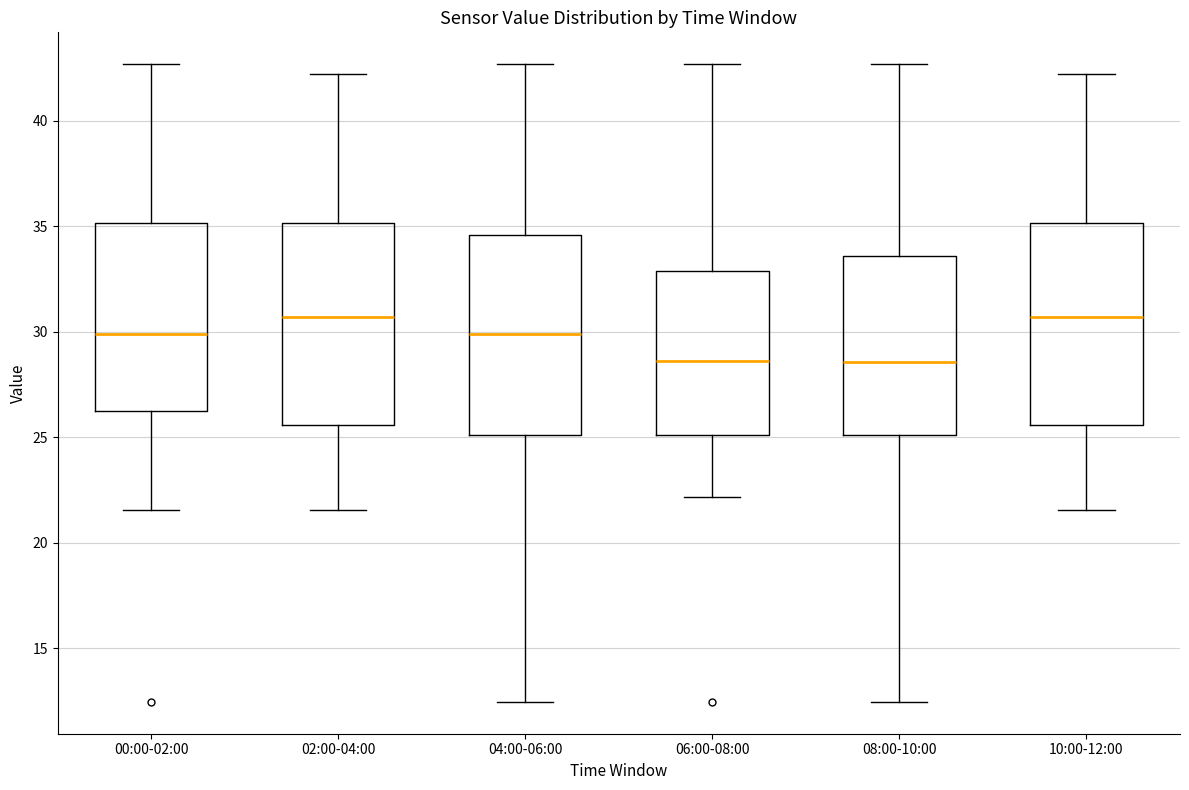

Reading left to right, transcribe this box plot: for each box, give where its median line is, the range the box spans, and where its two whiskers end, as read against the y-axis. The values are not printed on the chart, so give them approximately, as read against the axis.

00:00-02:00: median 30.0, box 26.0 to 35.0, whiskers 21.5 to 42.5
02:00-04:00: median 30.5, box 25.5 to 35.0, whiskers 21.5 to 42.0
04:00-06:00: median 30.0, box 25.0 to 34.5, whiskers 12.5 to 42.5
06:00-08:00: median 28.5, box 25.0 to 33.0, whiskers 22.0 to 42.5
08:00-10:00: median 28.5, box 25.0 to 33.5, whiskers 12.5 to 42.5
10:00-12:00: median 30.5, box 25.5 to 35.0, whiskers 21.5 to 42.0